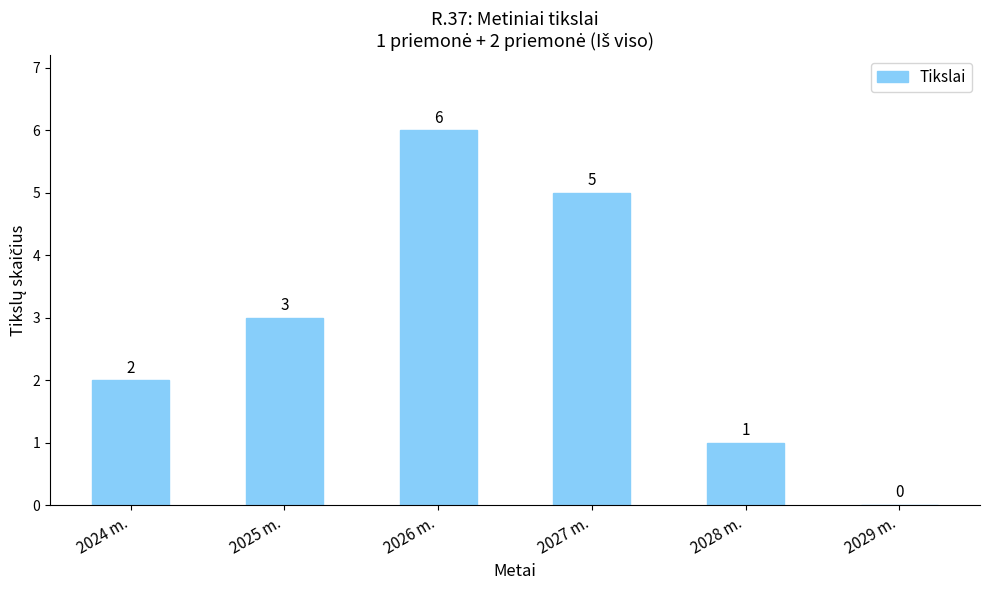

True or false: the data shows 5 at 2027 m..

True